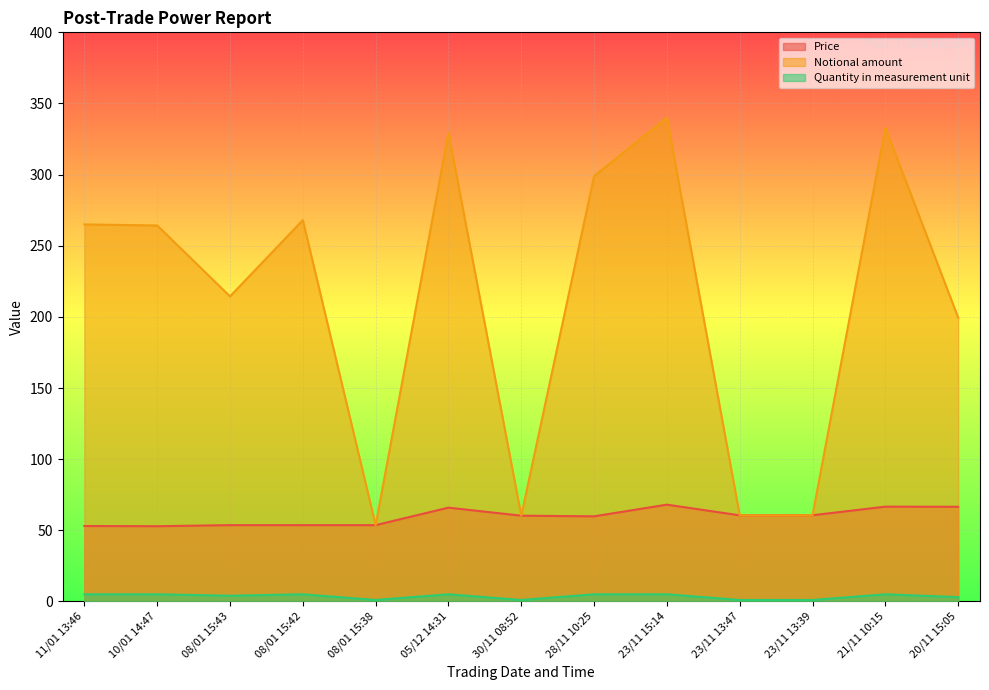

Which category has the highest value in the Price series?

23/11 15:14